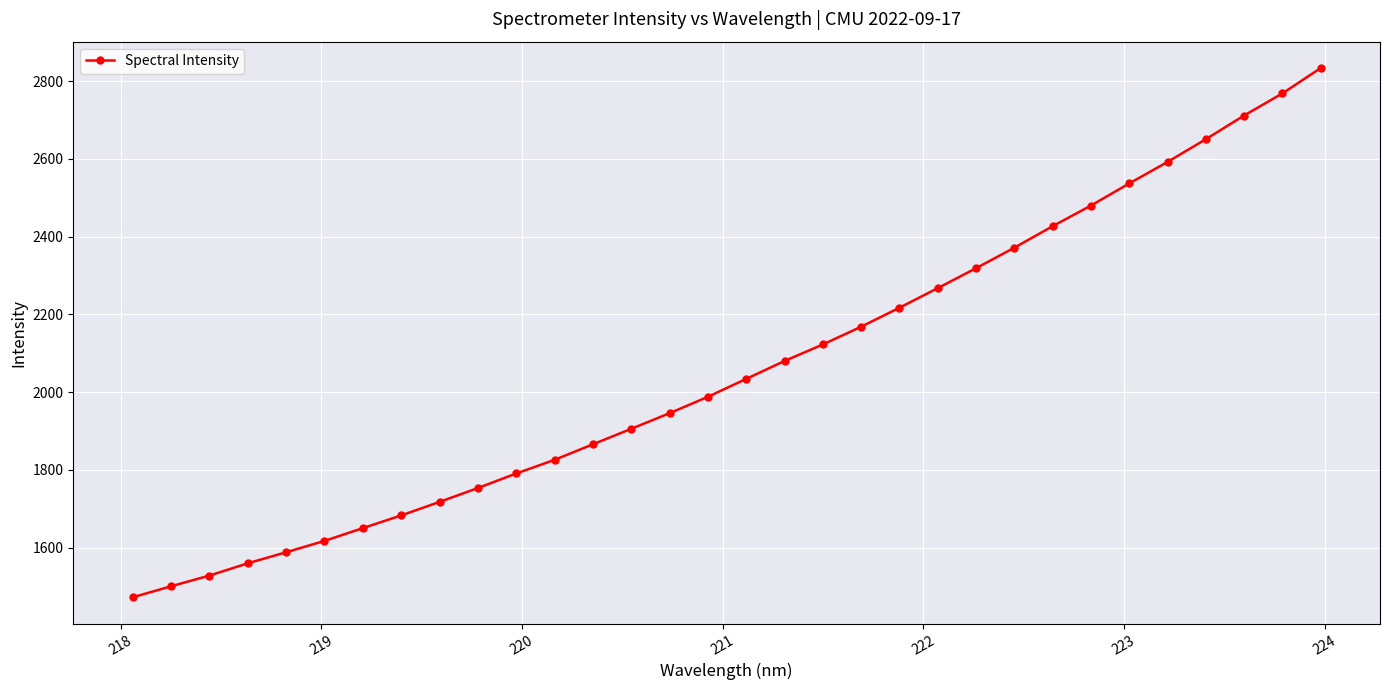

How many data points are less than 2034?

16